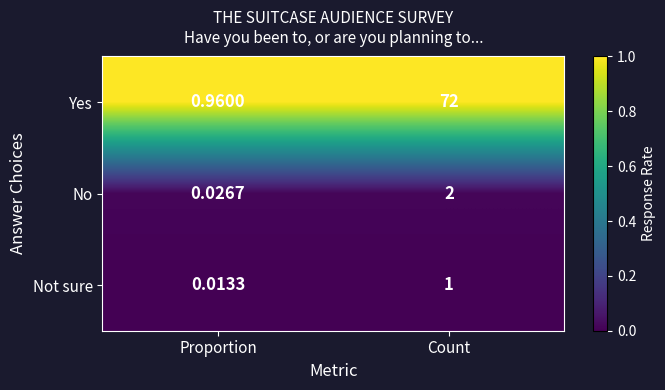

At which label is No closest to 1?

Proportion